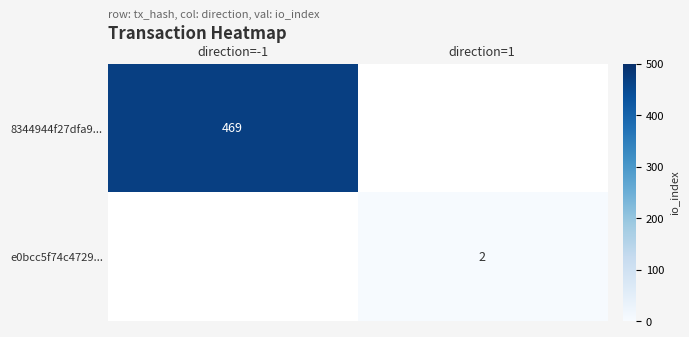

The 8344944f27dfa9... series shows 831 at direction=-1. True or false?

False